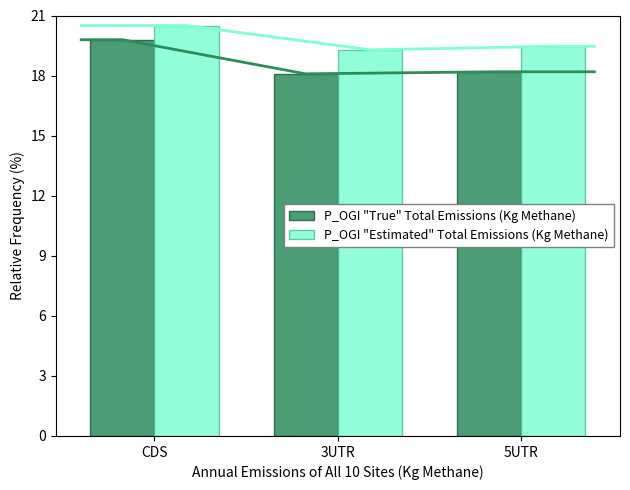

True or false: P_OGI "True" Total Emissions (Kg Methane) has a value of 9.6 at 5UTR.

False